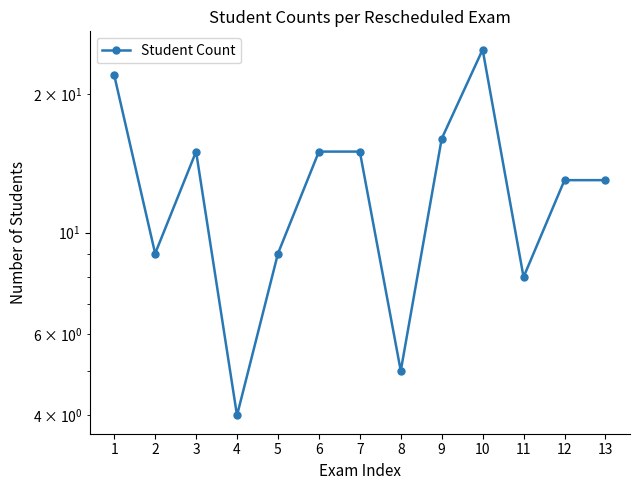

Where is the data nearest to the value 14?

3